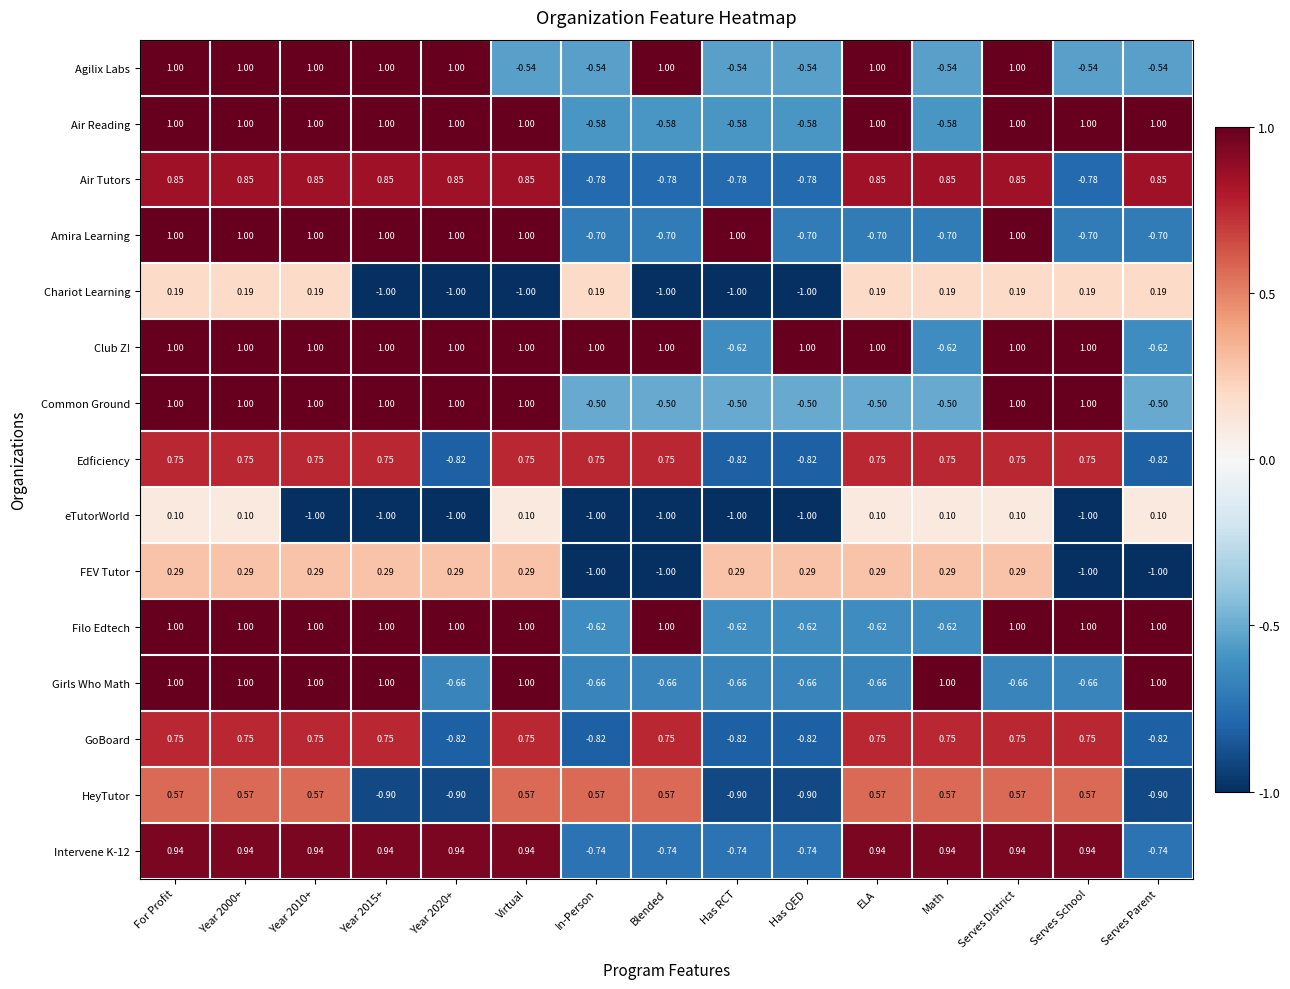

Which series has the largest total across all categories?

Club Z!